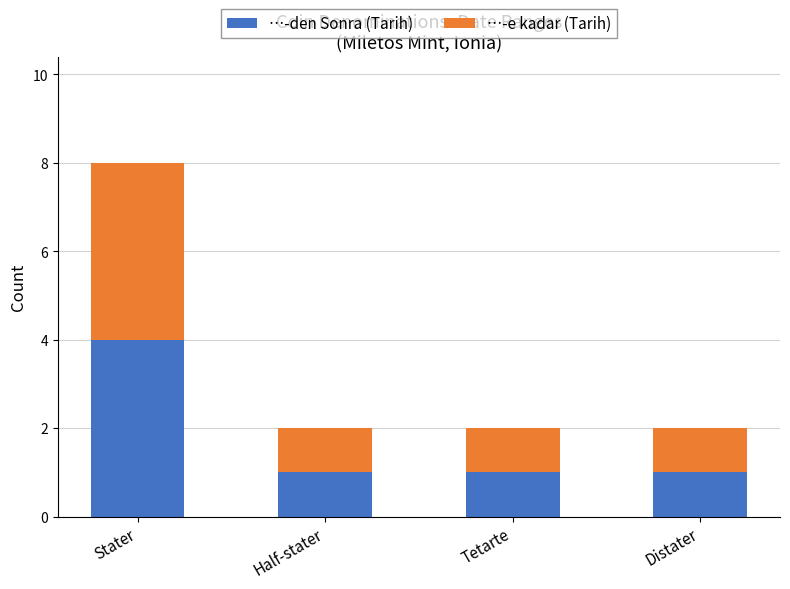

Reading left to right, list the values for the …-den Sonra (Tarih) series.

4	1	1	1